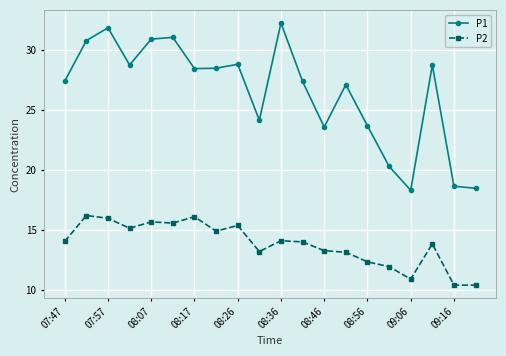

True or false: P2 and P1 intersect in this chart.

False